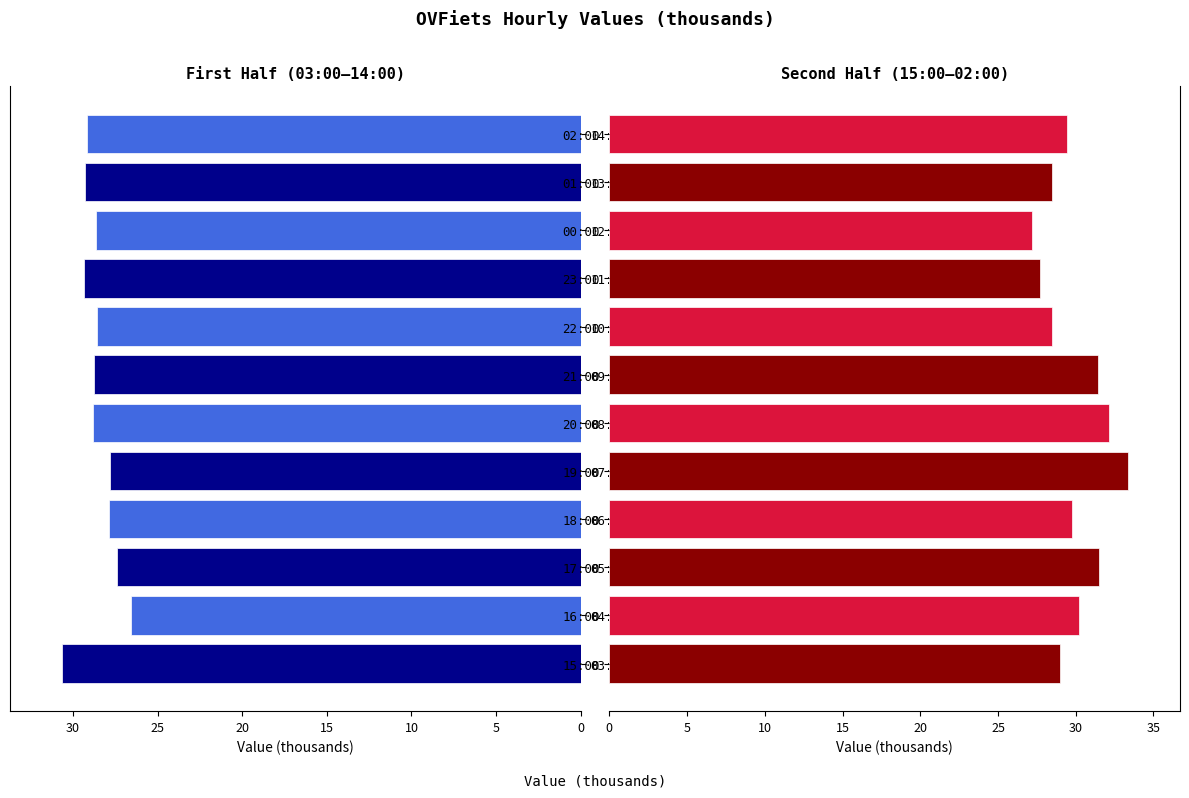

What is the value of the col_3 (right) bar at the 4th from the left?

29.8